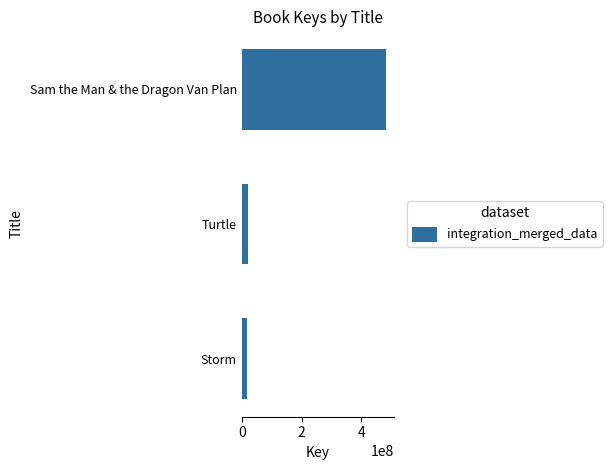

Are the bars grouped side by side (vs. stacked)?

No